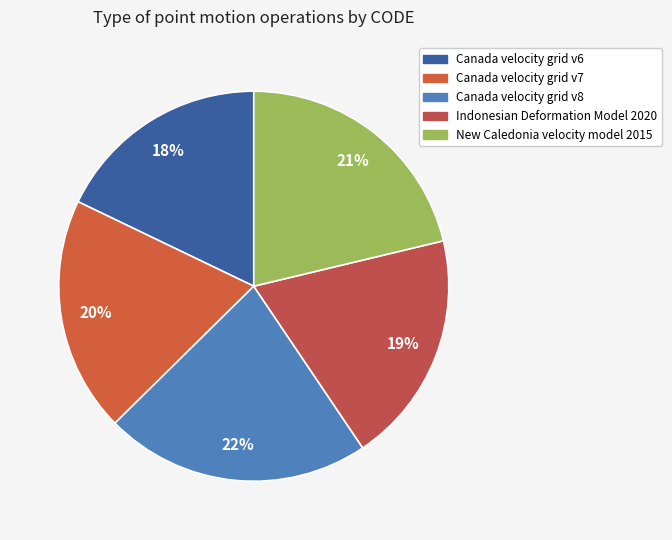

Rank the categories by value from highest to lowest.

Canada velocity grid v8, New Caledonia velocity model 2015, Canada velocity grid v7, Indonesian Deformation Model 2020, Canada velocity grid v6